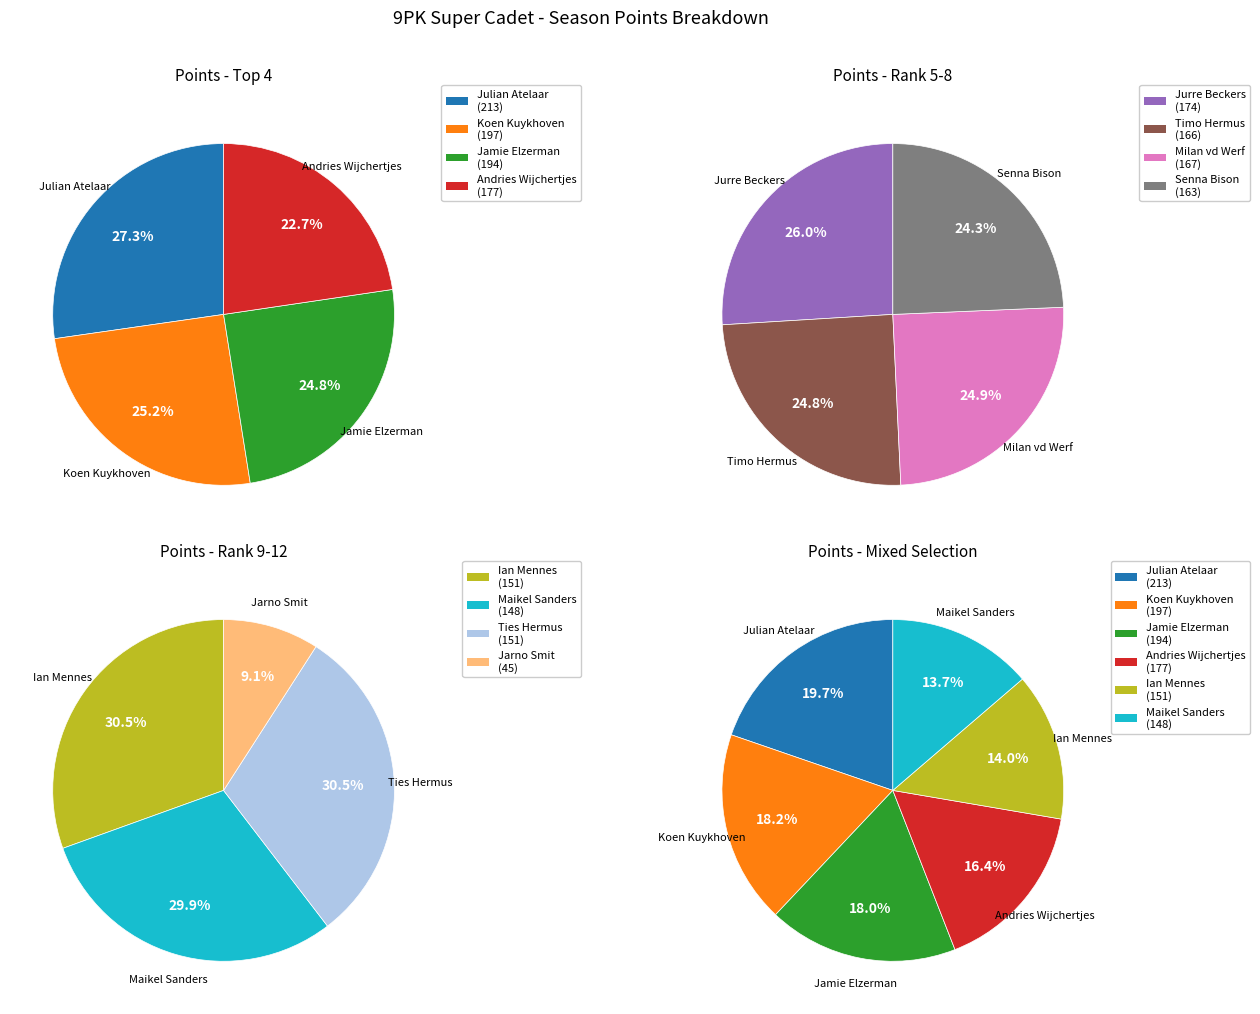

Approximately how many times larger is the value at Koen Kuykhoven compared to Jurre Beckers?

1.1